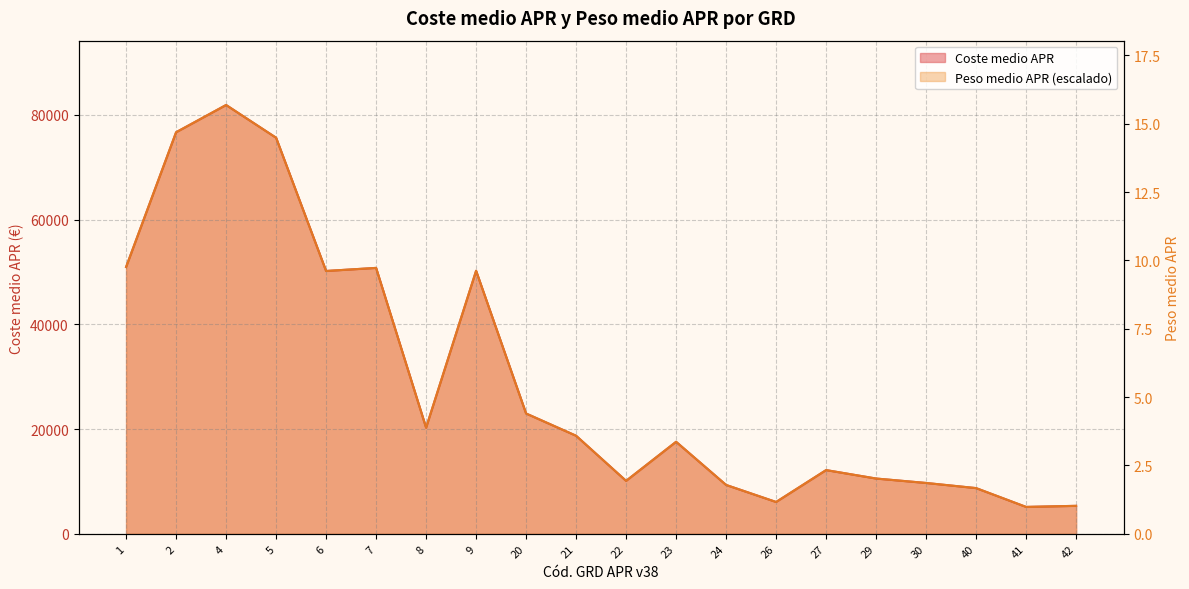

At which category does Peso medio APR reach its first local peak?

4